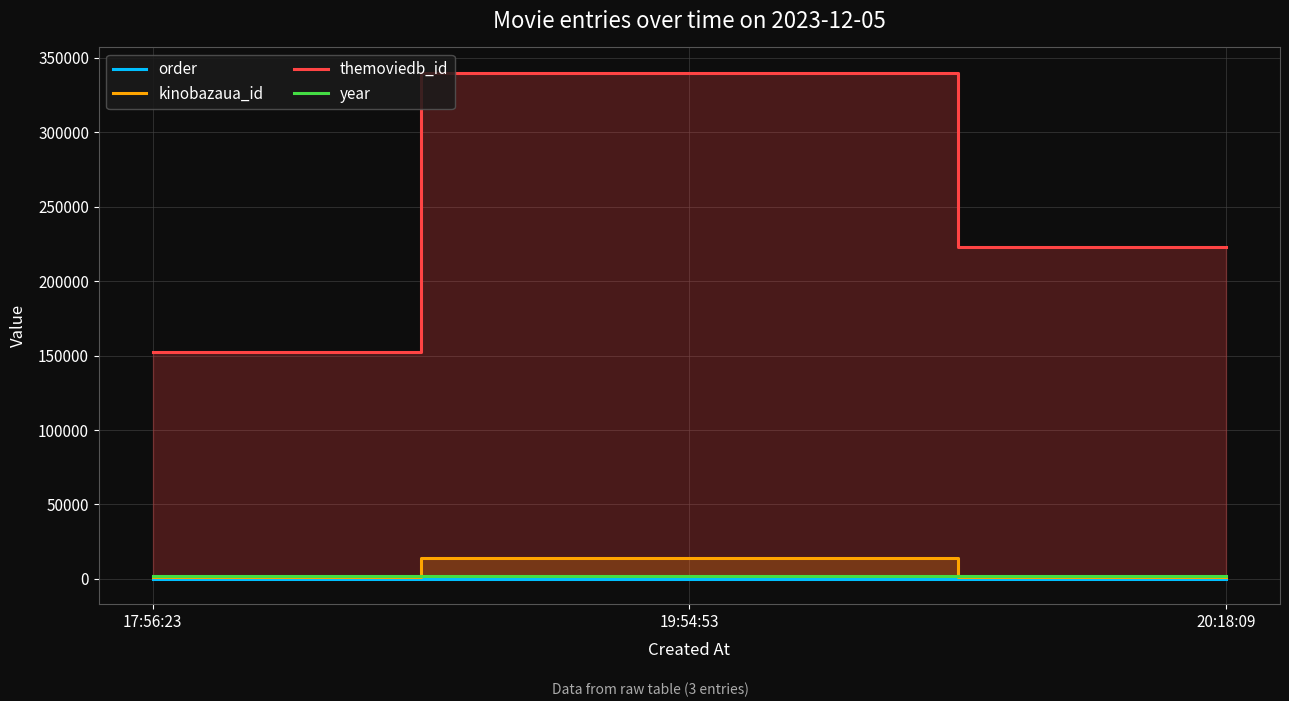

At which category does the chart reach its minimum across all series?

17:56:23